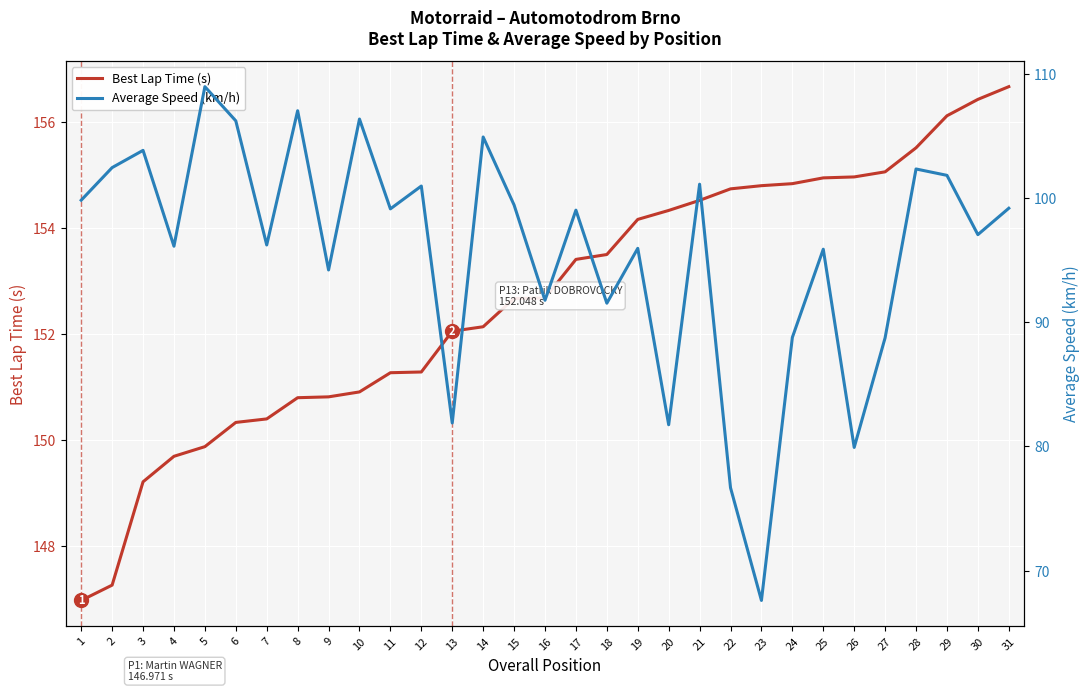

Reading left to right, transcribe all the data shown in this chart.

Best Lap Time (s): 1=147.0	2=147.3	3=149.2	4=149.7	5=149.9	6=150.3	7=150.4	8=150.8	9=150.8	10=150.9	11=151.3	12=151.3	13=152.0	14=152.1	15=152.7	16=152.7	17=153.4	18=153.5	19=154.2	20=154.3	21=154.5	22=154.7	23=154.8	24=154.8	25=154.9	26=155.0	27=155.1	28=155.5	29=156.1	30=156.4	31=156.7
Average Speed (km/h): 1=99.8	2=102.4	3=103.8	4=96.1	5=108.9	6=106.2	7=96.2	8=107.0	9=94.2	10=106.3	11=99.1	12=100.9	13=81.9	14=104.9	15=99.4	16=91.8	17=99.0	18=91.5	19=95.9	20=81.7	21=101.1	22=76.7	23=67.6	24=88.8	25=95.9	26=79.9	27=88.7	28=102.3	29=101.8	30=97.0	31=99.2